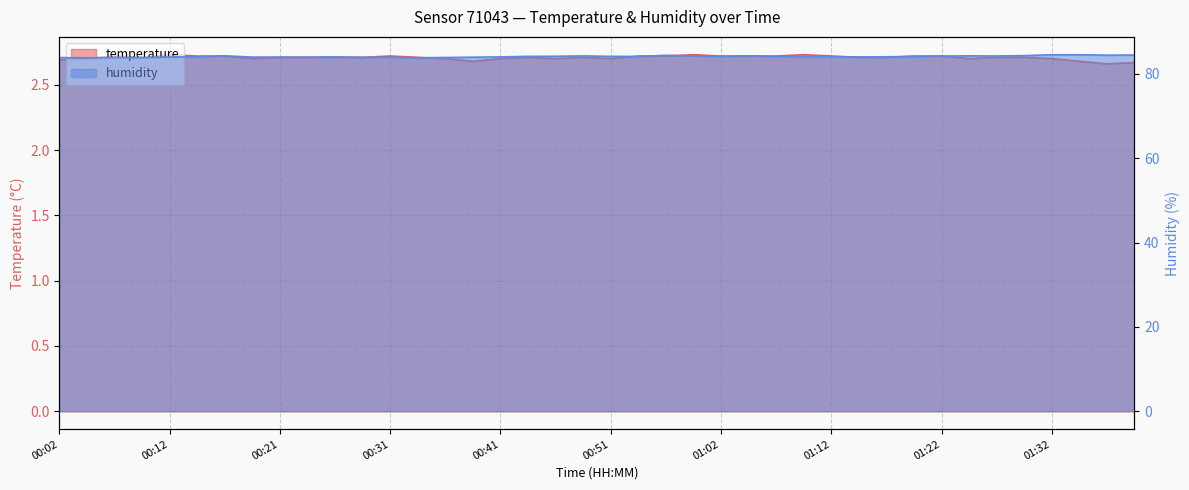

Where is the first local minimum for temperature?

00:09